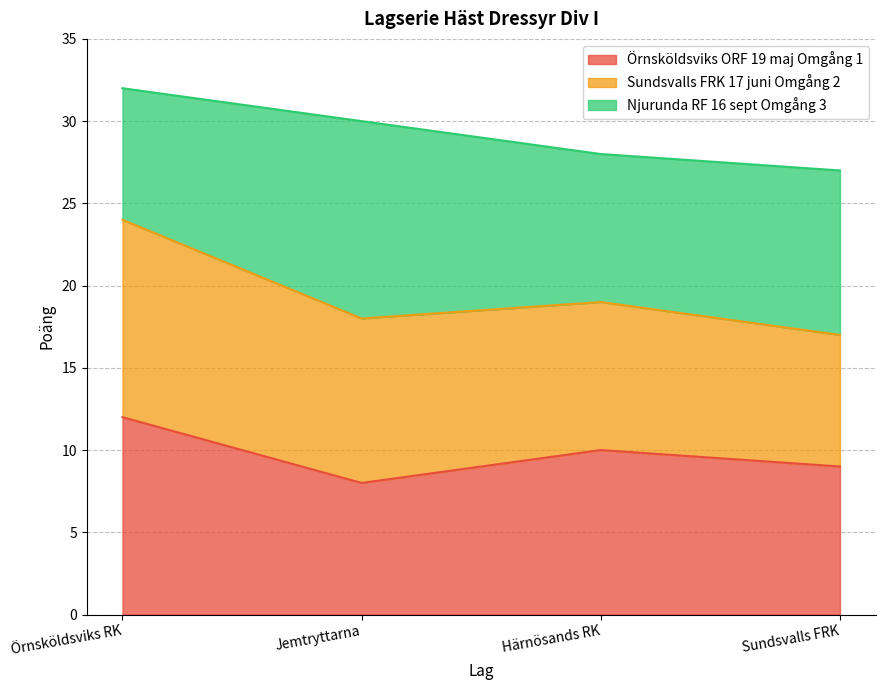

The Örnsköldsviks ORF 19 maj Omgång 1 series shows 5 at Sundsvalls FRK. True or false?

False